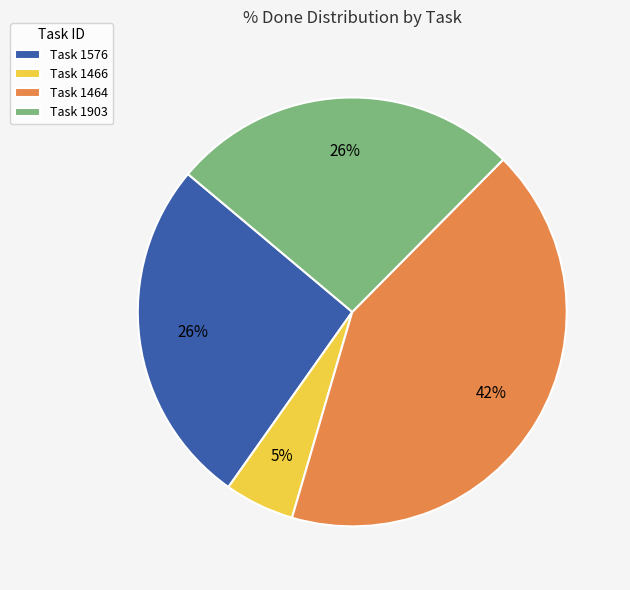

What is the ratio of the value at Task 1576 to the value at Task 1903?

1.0